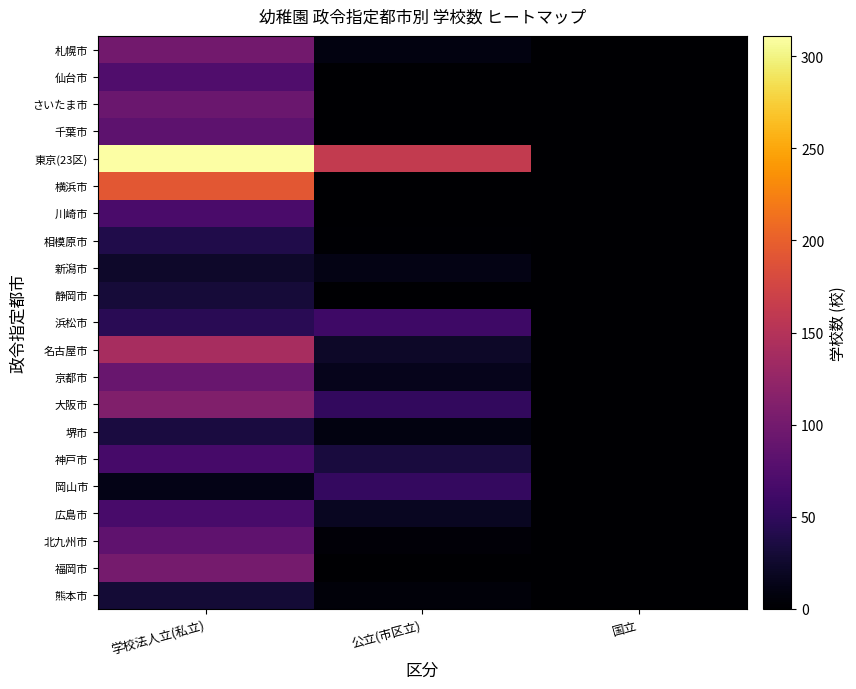

Rank the series at 公立(市区立) from highest to lowest value.

東京(23区), 浜松市, 岡山市, 大阪市, 神戸市, 名古屋市, 広島市, 京都市, 新潟市, 札幌市, 堺市, 熊本市, 北九州市, 相模原市, 仙台市, さいたま市, 千葉市, 横浜市, 川崎市, 静岡市, 福岡市